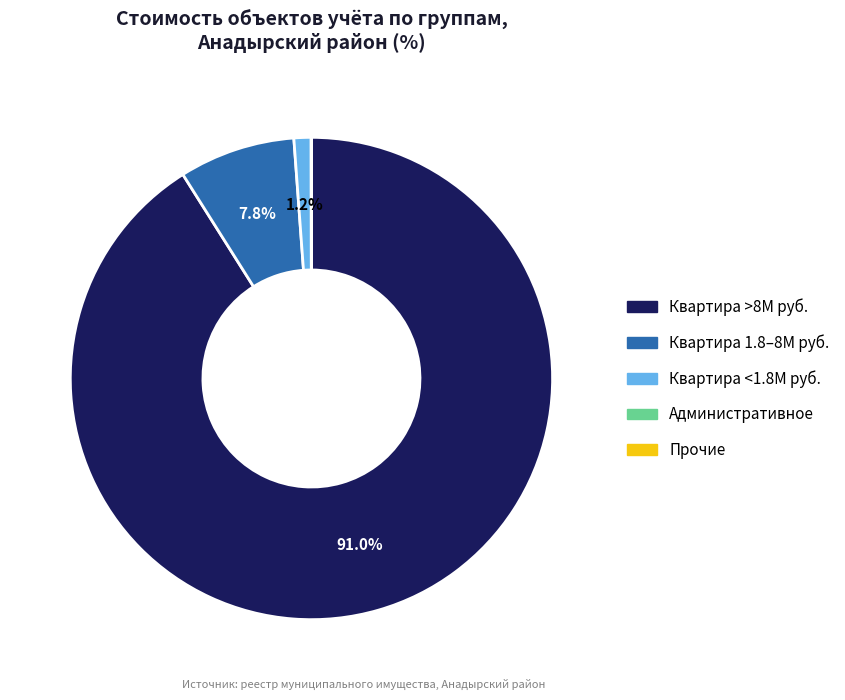

Is there any slice that represents more than half of the pie?

Yes